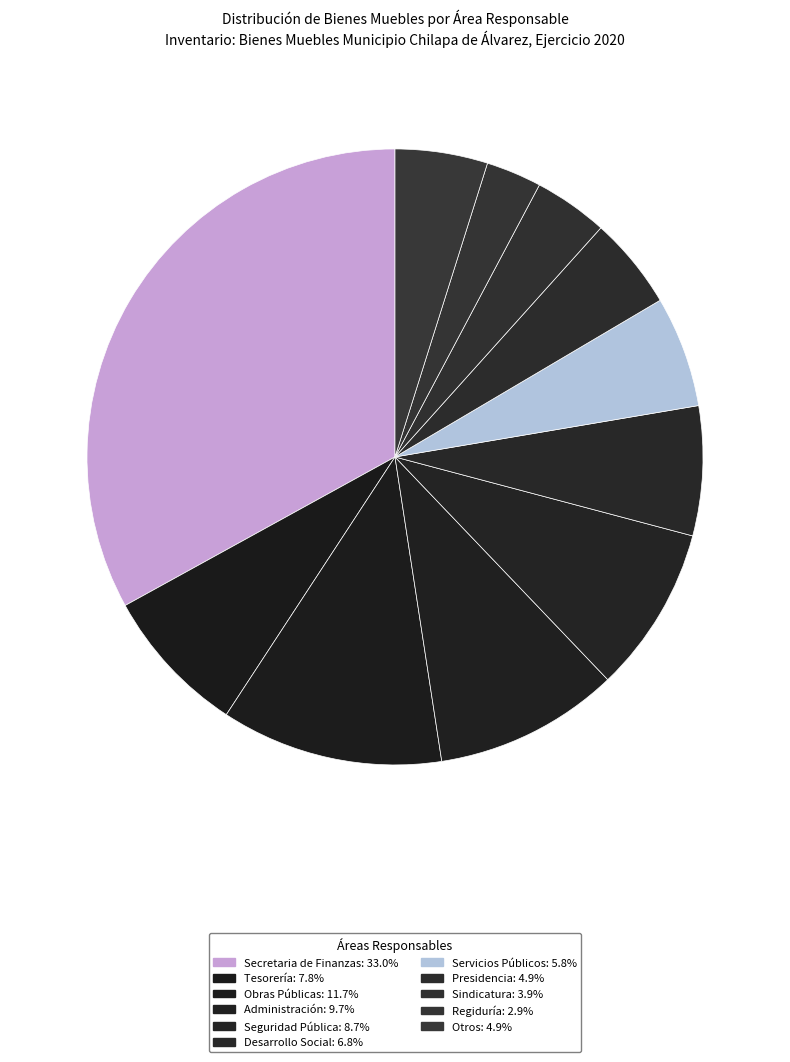

Count the number of slices in the pie.

11